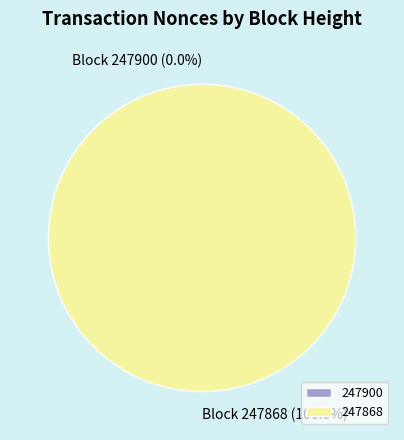

What is the change in value from 247900 to 247868?

+1